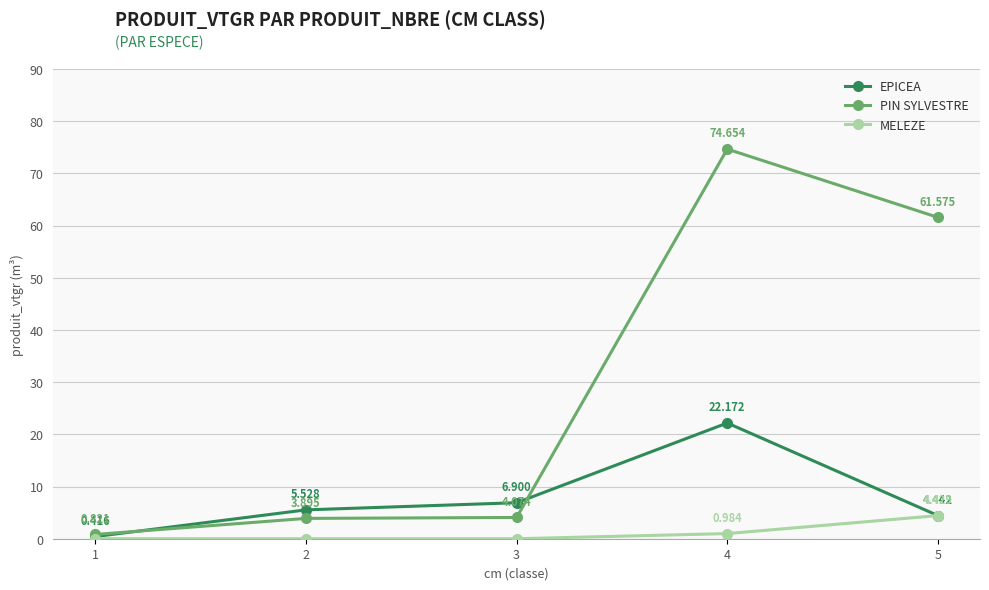

Between 1 and 2, which series saw the biggest shift?

EPICEA